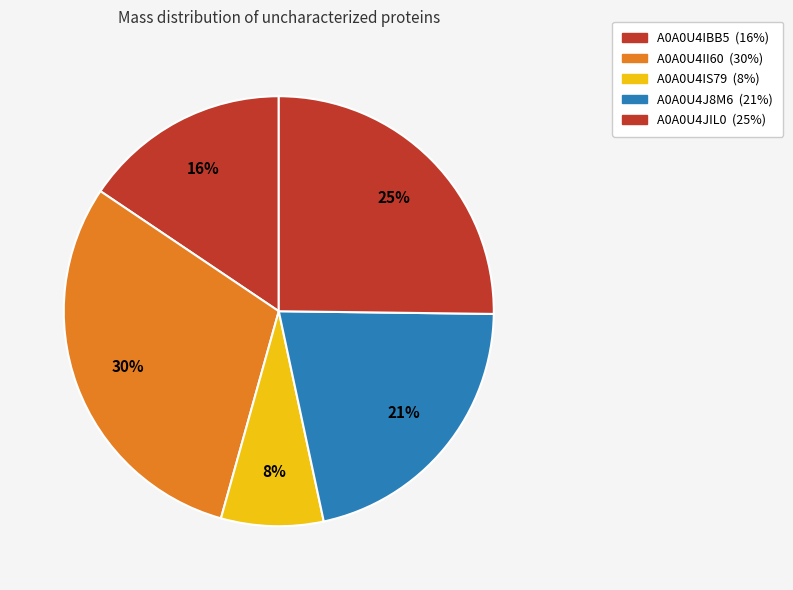

Does A0A0U4IBB5 account for over 50% of the chart?

No